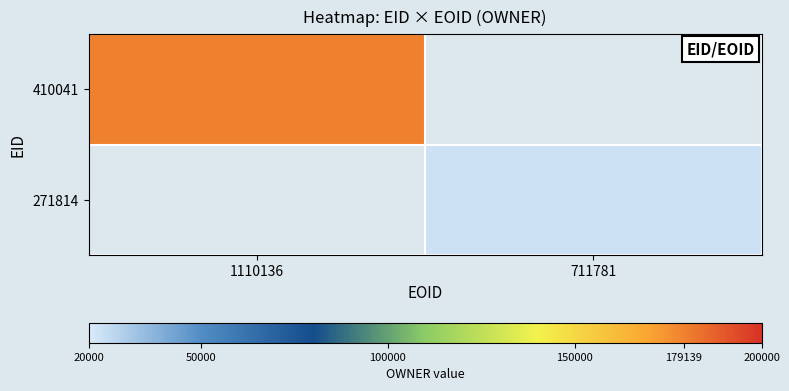

Which series has the largest total across all categories?

410041